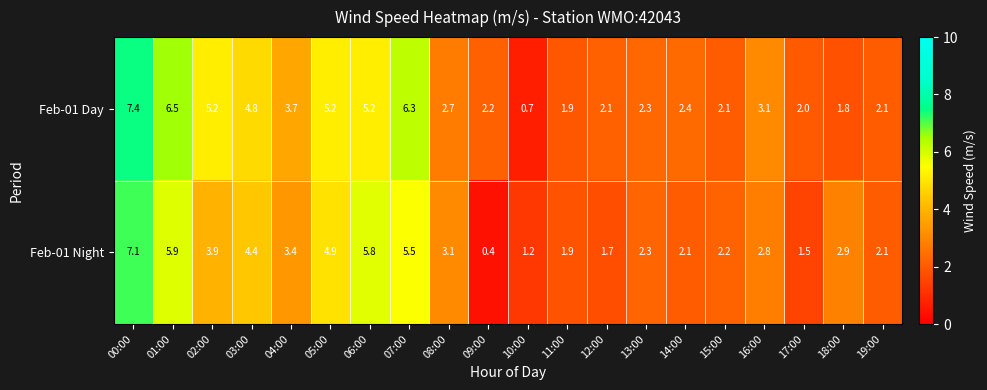

Count the number of data series in this chart.

2